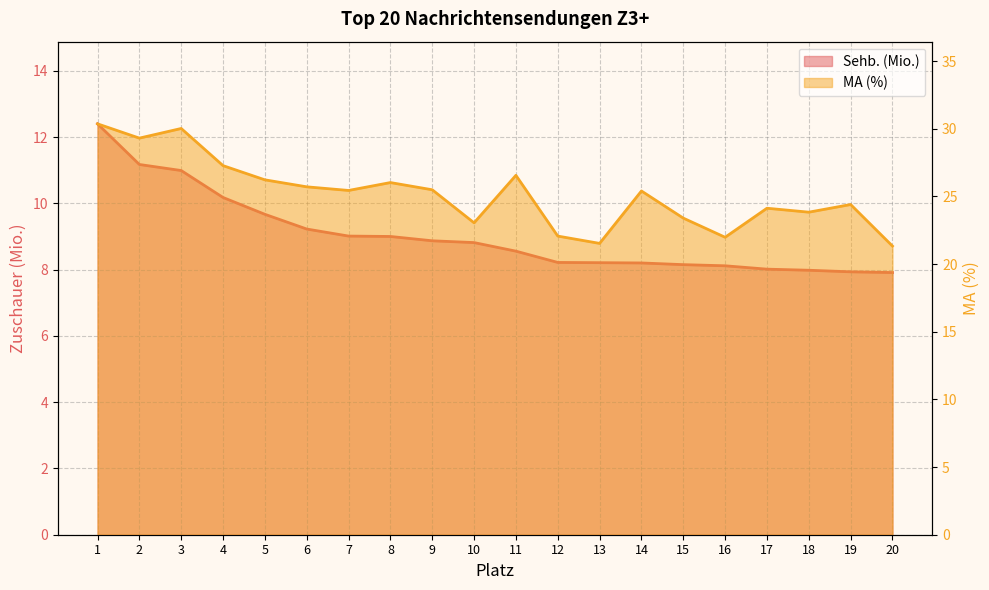

At which label does MA (%) first exceed 25?

1